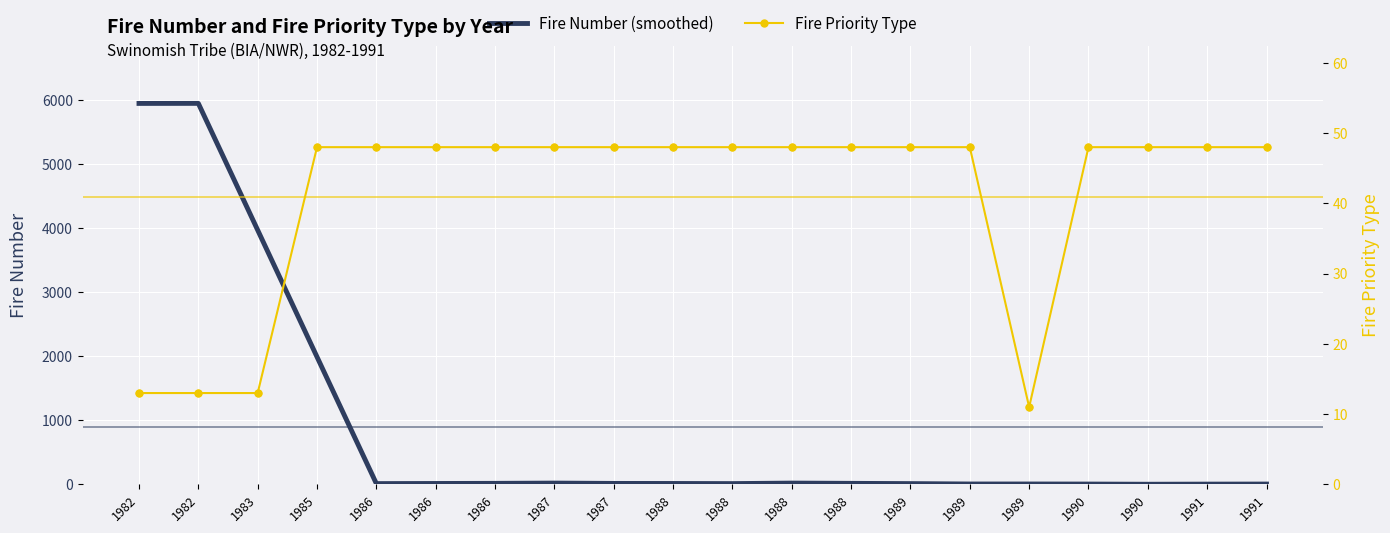

What are all the series names shown in the legend?

Fire Number (smoothed), Fire Priority Type